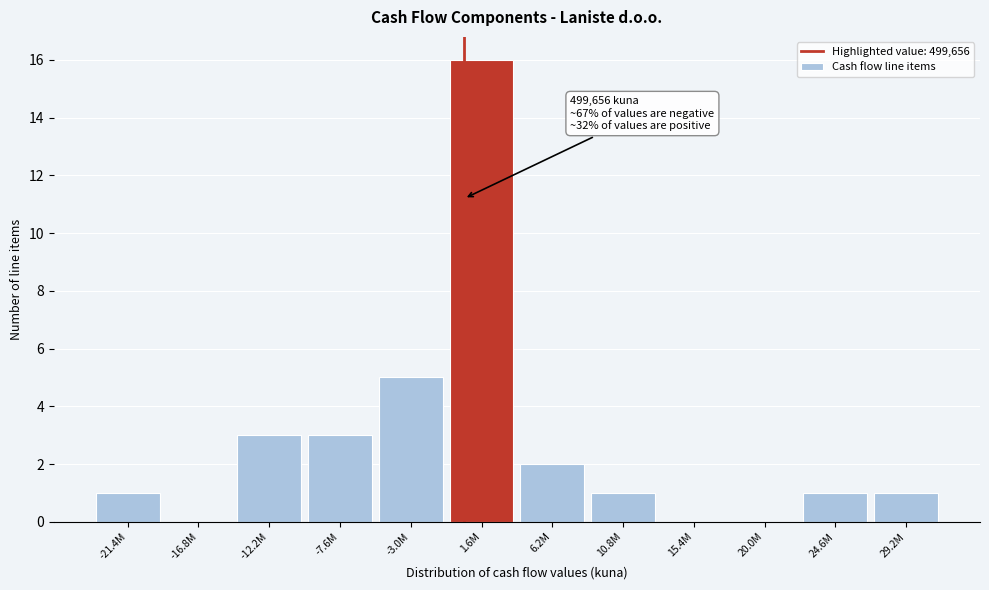

Reading right to left, transcribe all the data shown in this chart.

29.2M=1	24.6M=1	20.0M=0	15.4M=0	10.8M=1	6.2M=2	1.6M=16	-3.0M=5	-7.6M=3	-12.2M=3	-16.8M=0	-21.4M=1